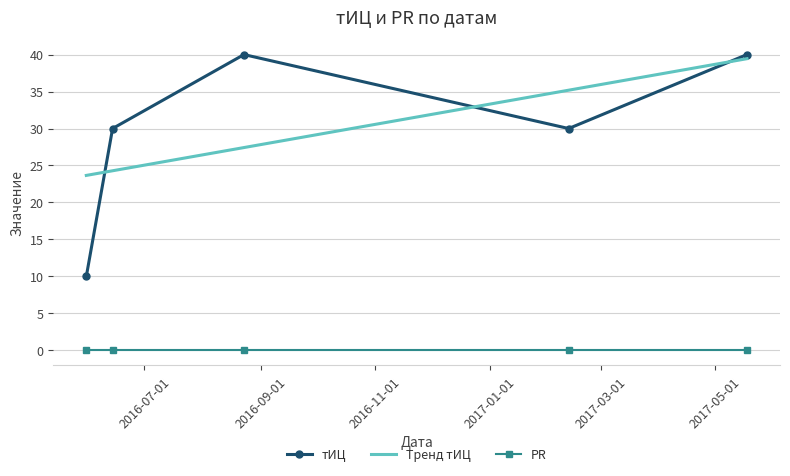

Which series changed the most between 2017-02-12 and 2016-08-23?

тИЦ